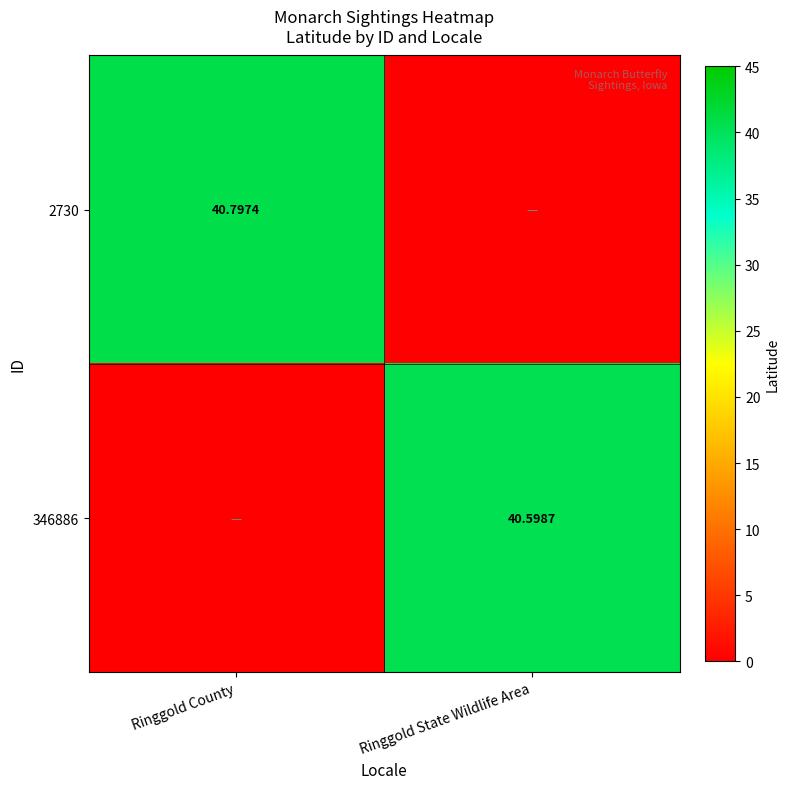

Is the value of 2730 at Ringgold County greater than the value of 346886 at Ringgold State Wildlife Area?

Yes